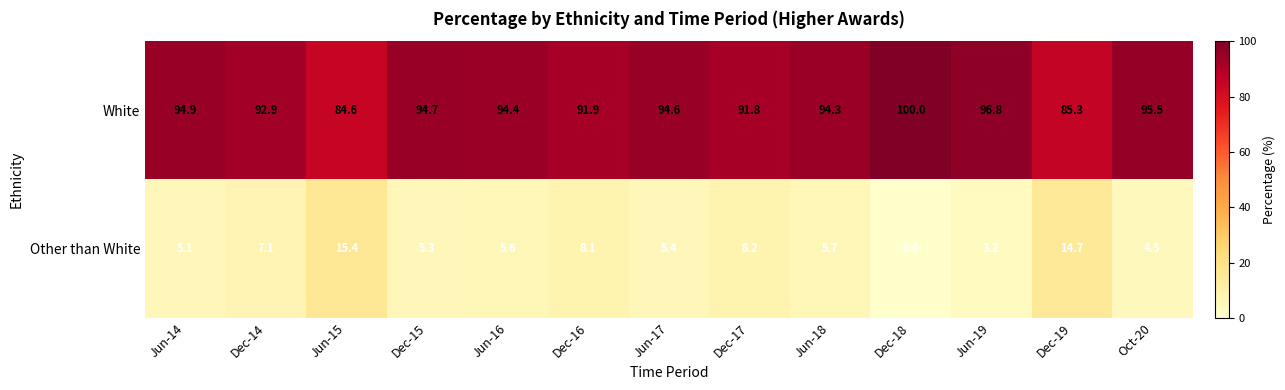

What is the difference between the White values at Dec-19 and Dec-18?

14.7